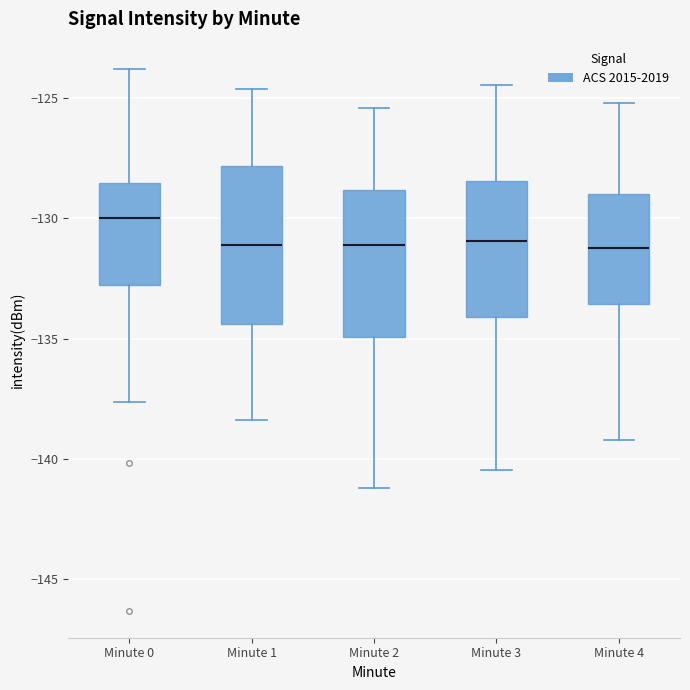

Reading left to right, read every box against the y-axis: the position of its median line, the range the box covers, and the ends of its whiskers. The values are not printed on the chart, so give them approximately, as read against the axis.

Minute 0: median -130.0, box -133.0 to -128.5, whiskers -137.5 to -124.0
Minute 1: median -131.0, box -134.5 to -128.0, whiskers -138.5 to -124.5
Minute 2: median -131.0, box -135.0 to -129.0, whiskers -141.0 to -125.5
Minute 3: median -131.0, box -134.0 to -128.5, whiskers -140.5 to -124.5
Minute 4: median -131.0, box -133.5 to -129.0, whiskers -139.0 to -125.0